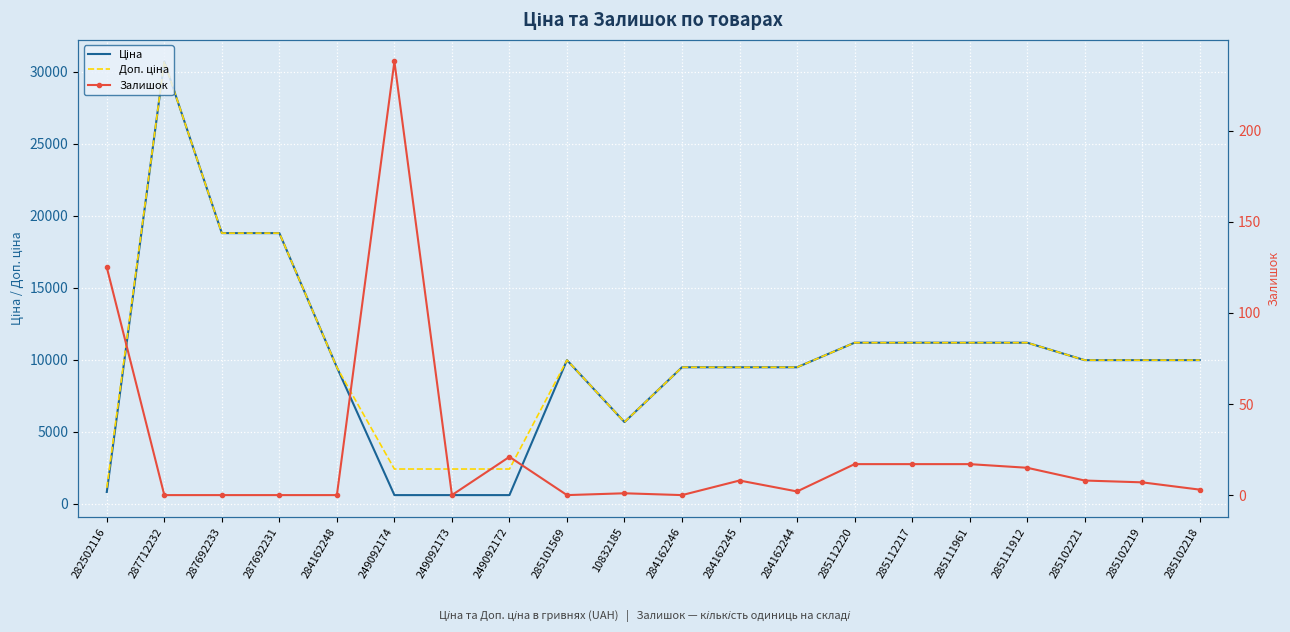

What is the sum of the Доп. ціна values at 287692233 and 285101569?

28771.8